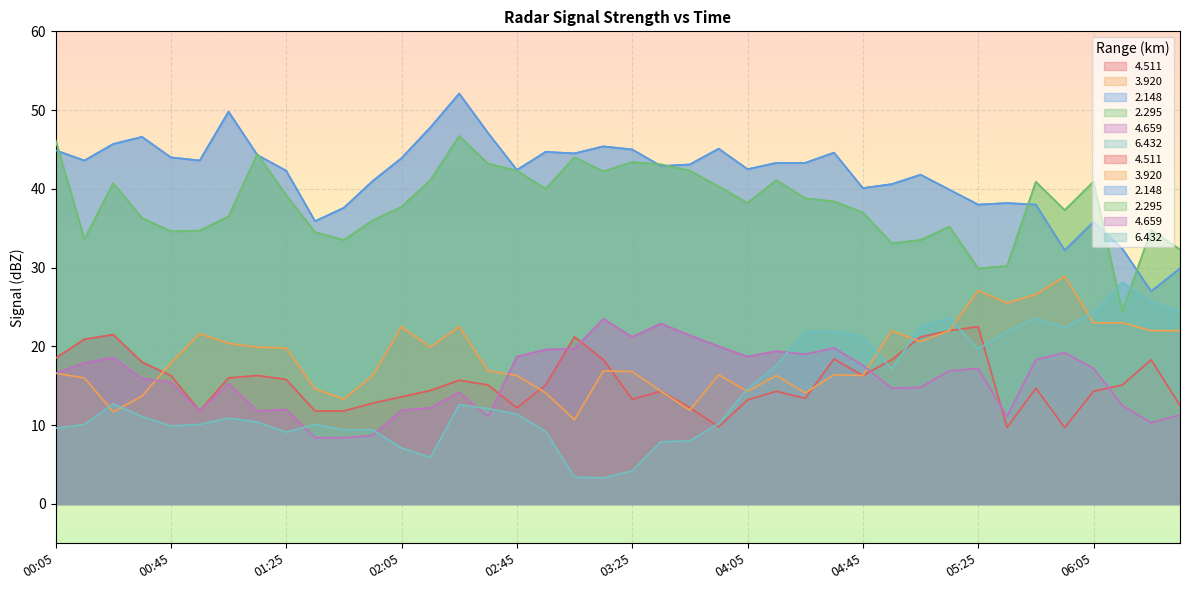

List the series in order of their peak value, highest first.

  2.148,   2.295,   3.920,   6.432,   4.659,   4.511